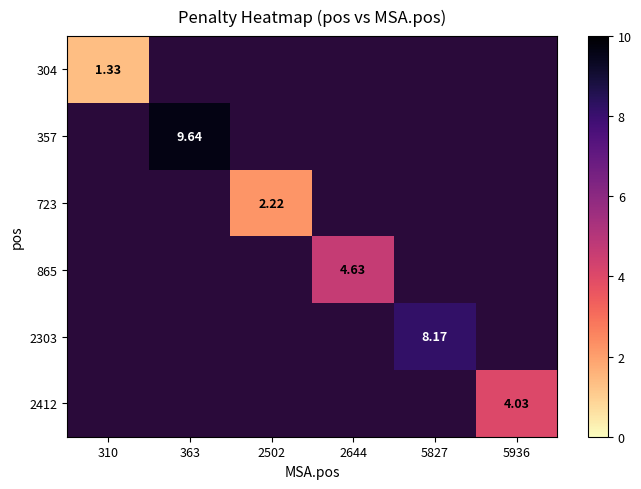

The value of 304 at 310 is 1.3. True or false?

True